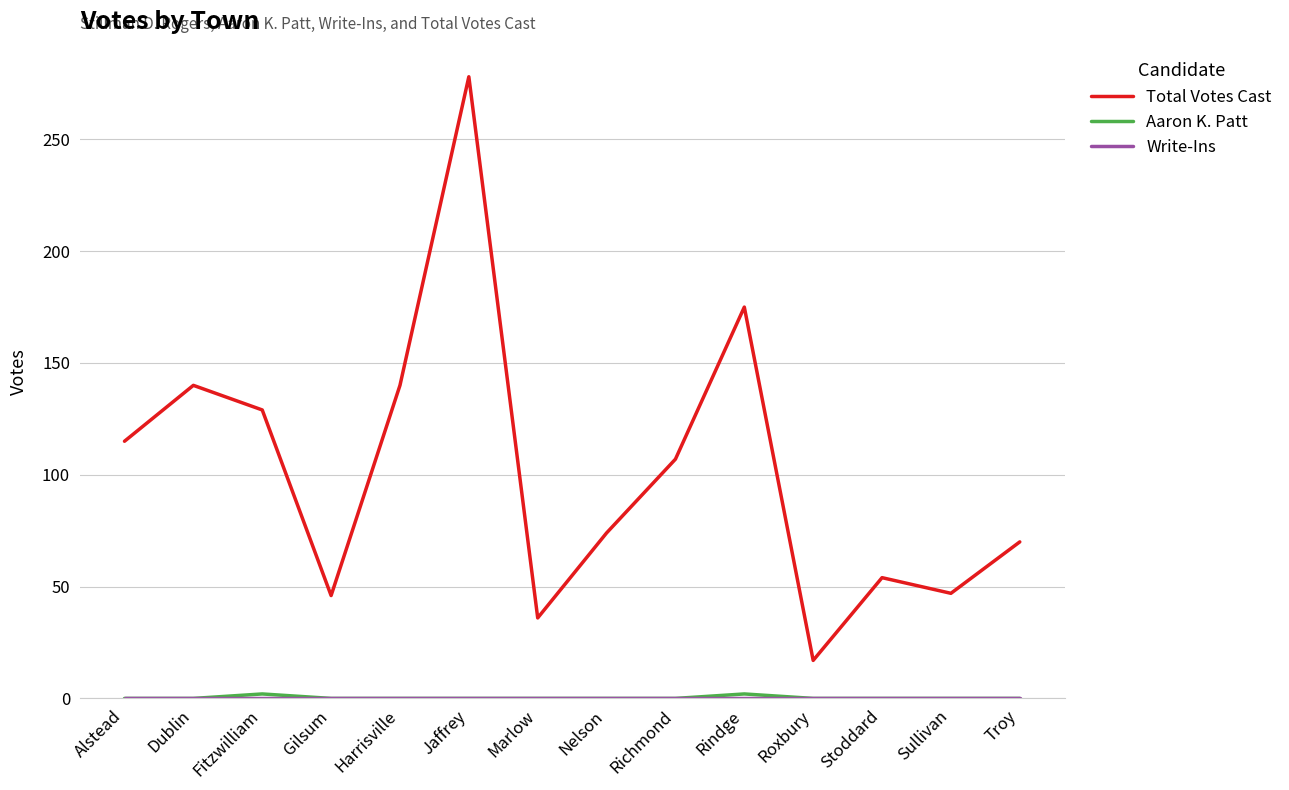

How many series are shown in this chart?

3